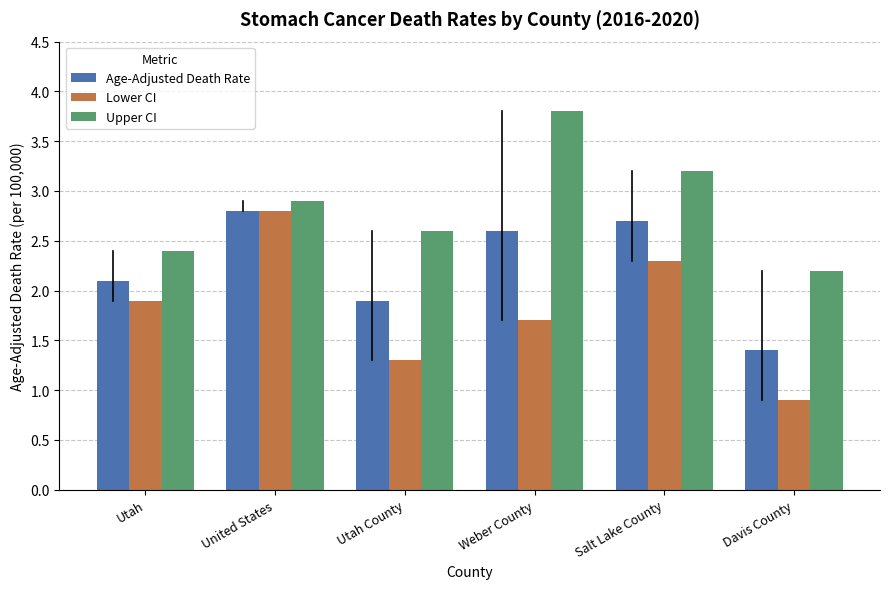

How many groups of bars are there?

6